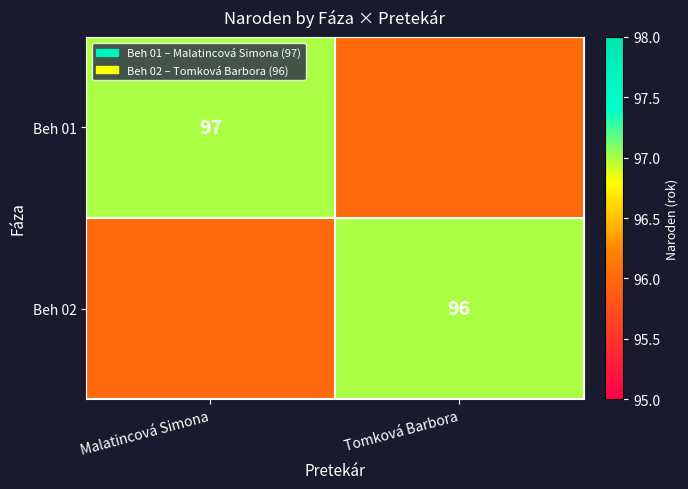

List the labels in order of Beh 01 value, smallest first.

Tomková Barbora, Malatincová Simona